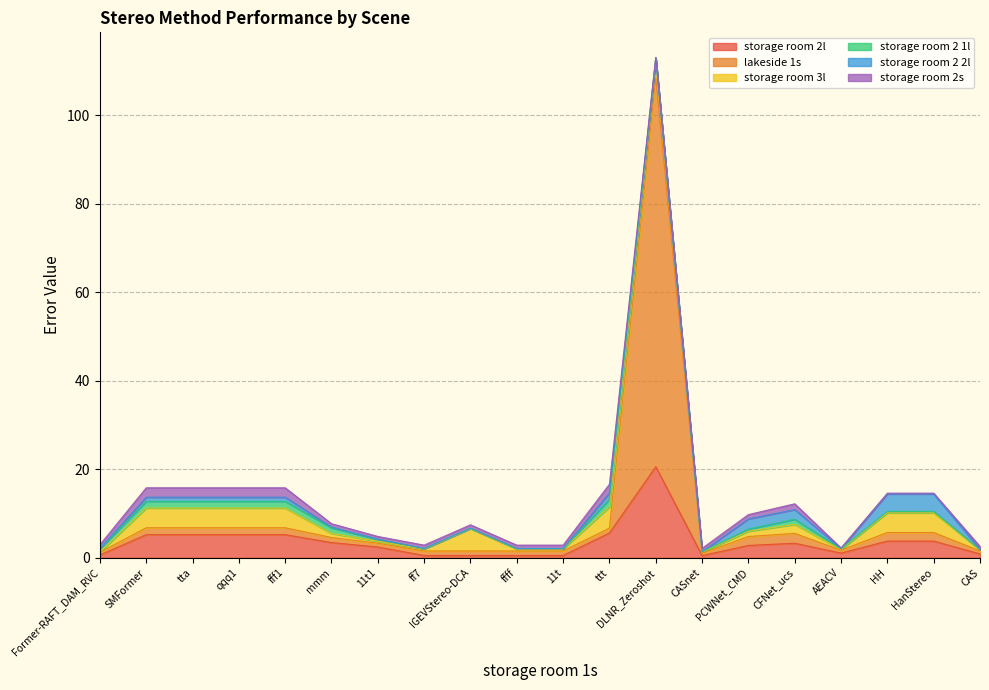

True or false: lakeside 1s has a value of 1.5 at 11t1.

False